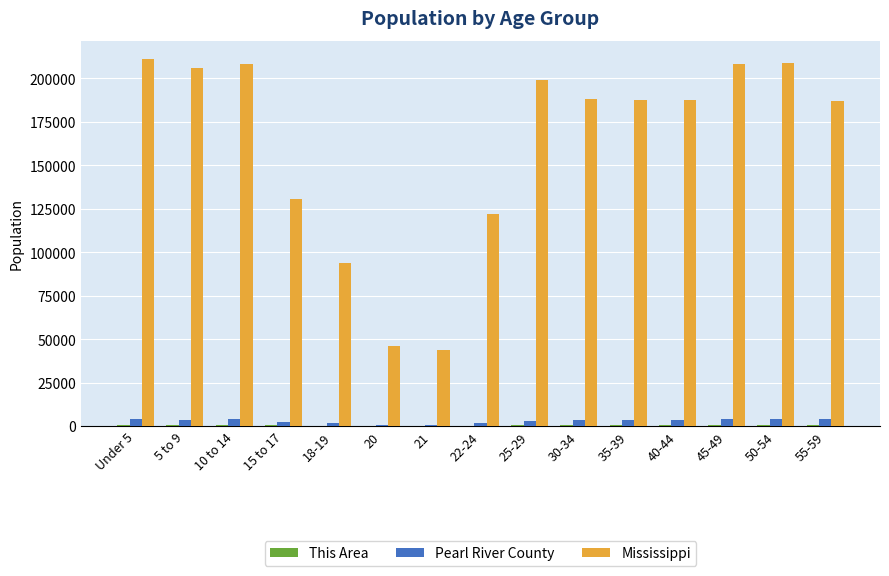

Which series has the largest total across all categories?

Mississippi